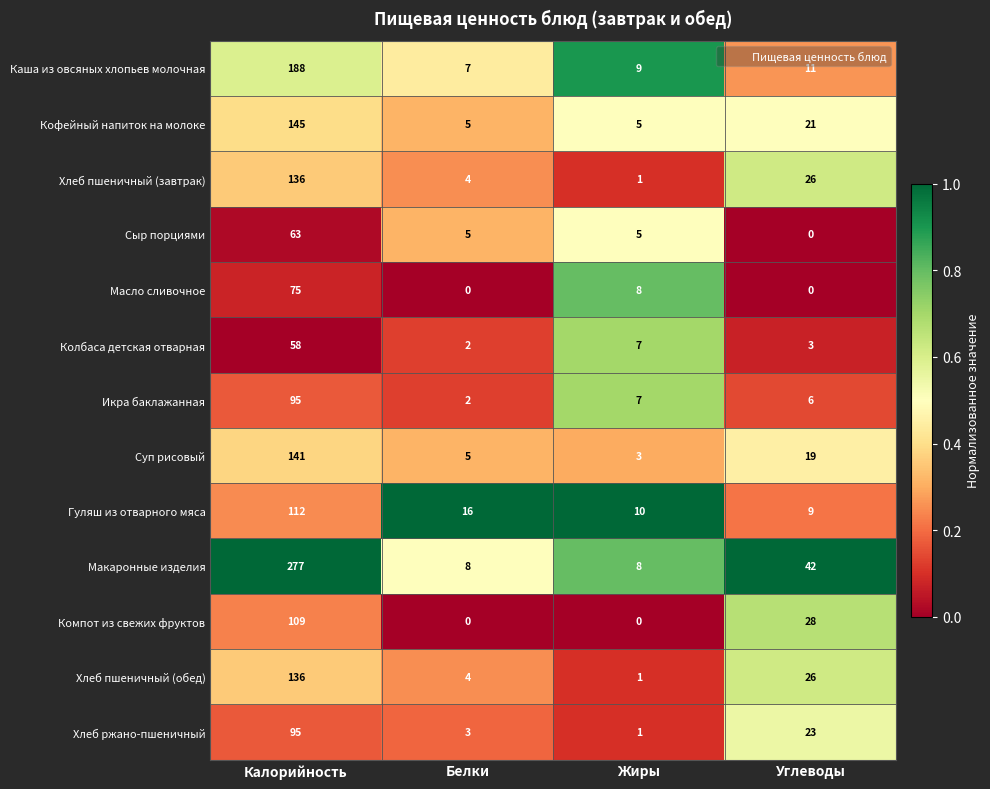

Which category has the highest value across all series?

Калорийность